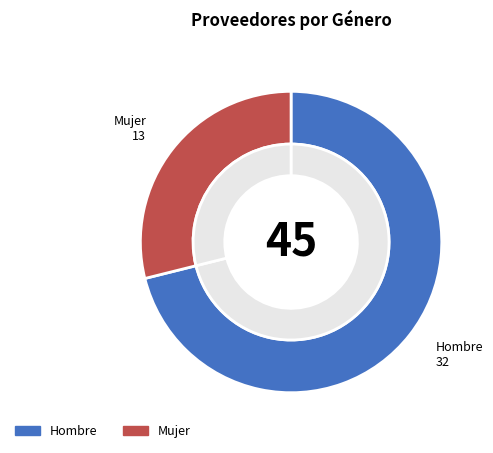

What portion of the pie excludes Mujer?

71.1%